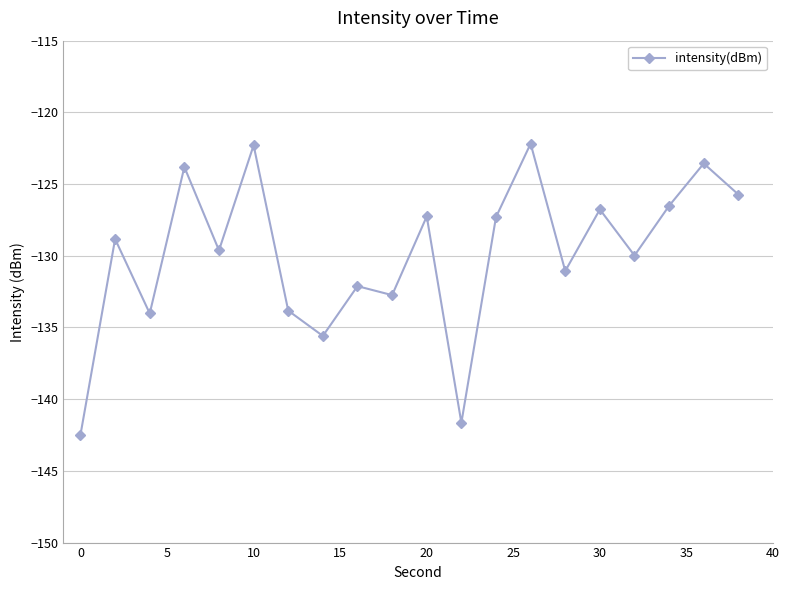

What is the value of the 13th point from the left?

-127.3